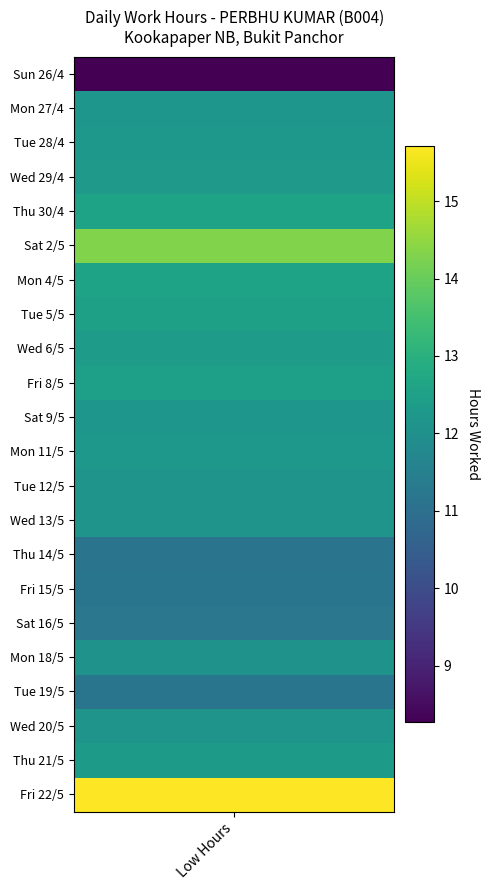

How many distinct data groups are displayed?

22